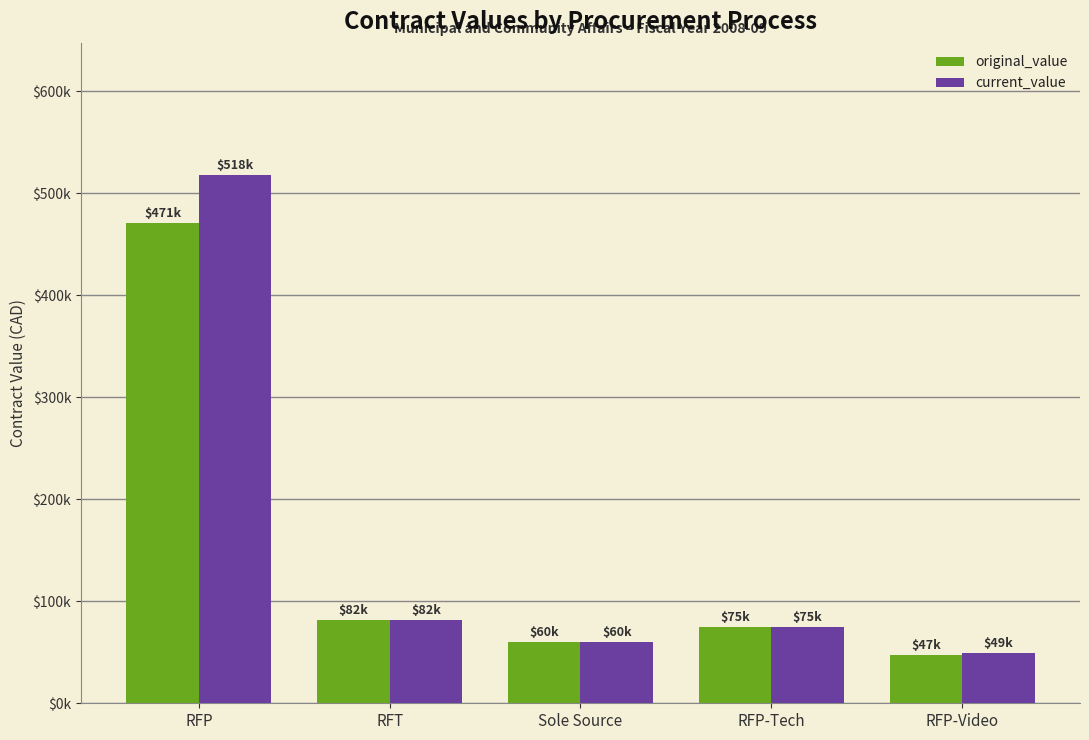

Are the bars horizontal?

No